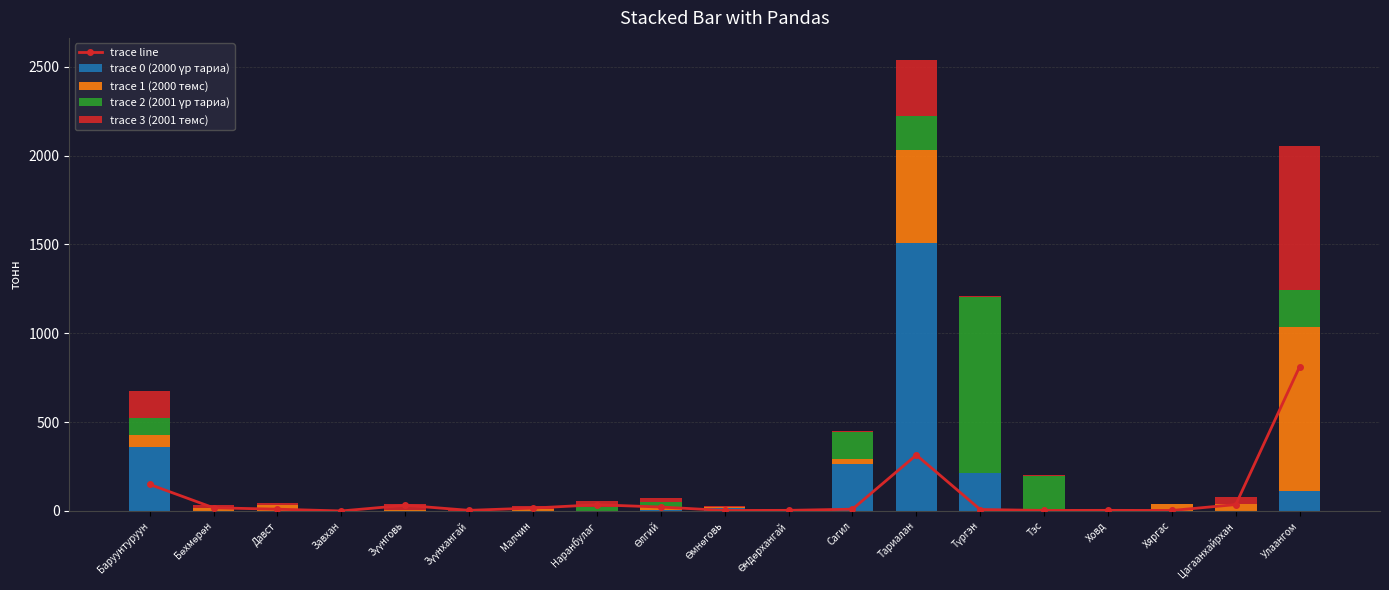

Where does the trace line series first go above 10?

Баруунтуруун